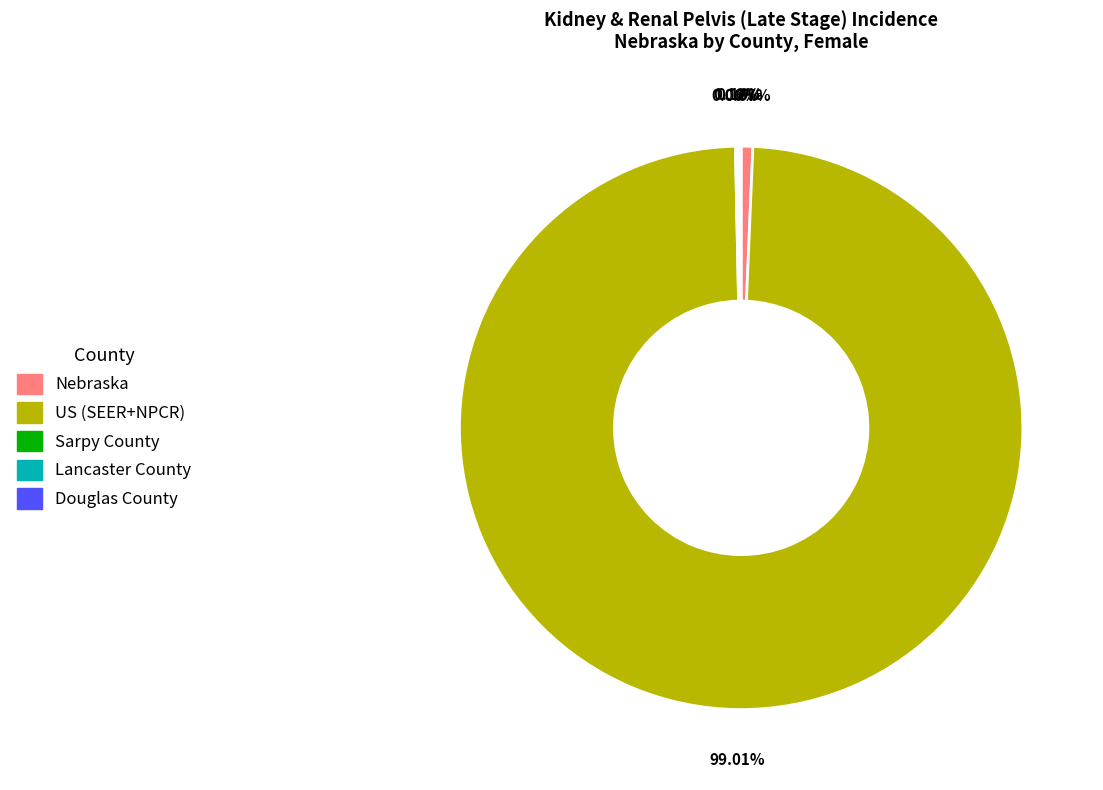

Is there any slice that represents more than half of the pie?

Yes